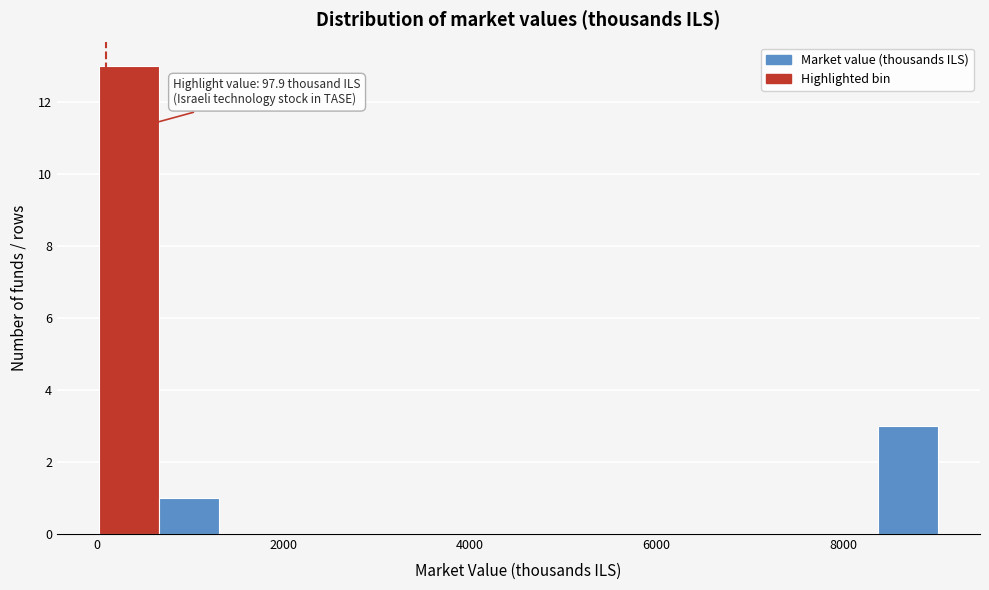

Read against the x-axis, roughly where is the centre of the tallest bar?

400